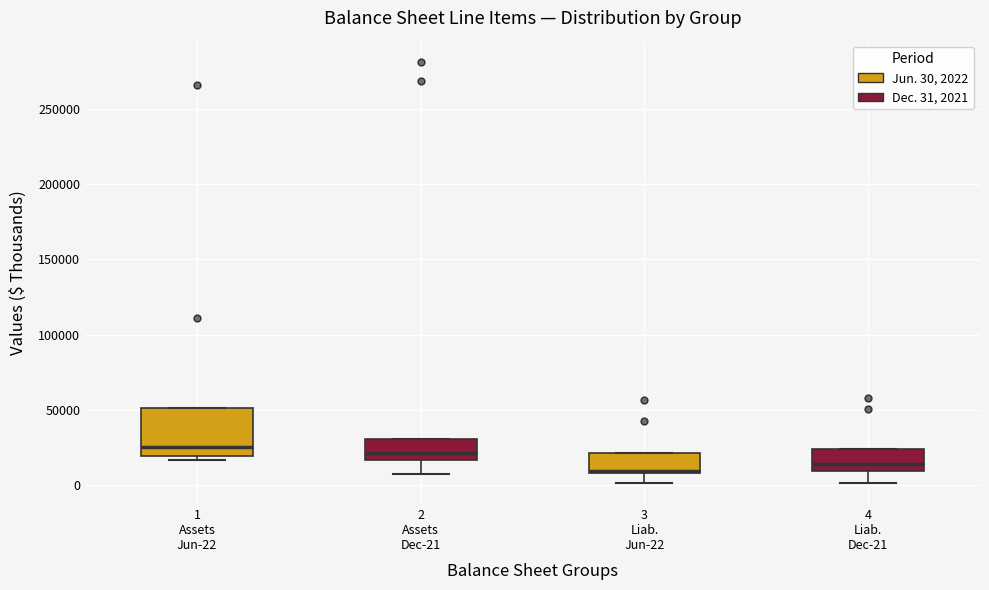

Reading left to right, transcribe this box plot: for each box, give where its median line is, the range the box spans, and where its two whiskers end, as read against the y-axis. The values are not printed on the chart, so give them approximately, as read against the axis.

1 Assets Jun-22: median 25000, box 20000 to 50000, whiskers 15000 to 50000
2 Assets Dec-21: median 20000, box 15000 to 30000, whiskers 10000 to 30000
3 Liab. Jun-22: median 10000 (just above the box's lower edge), box 10000 to 20000, whiskers 0 to 20000
4 Liab. Dec-21: median 15000, box 10000 to 25000, whiskers 0 to 25000